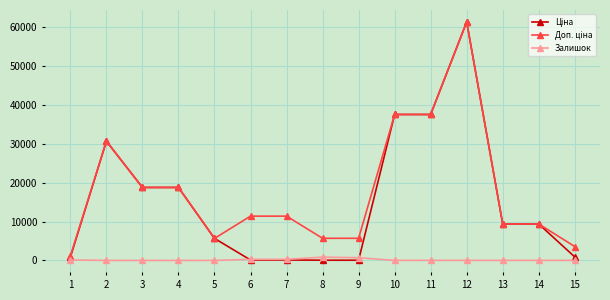

How many distinct data groups are displayed?

3